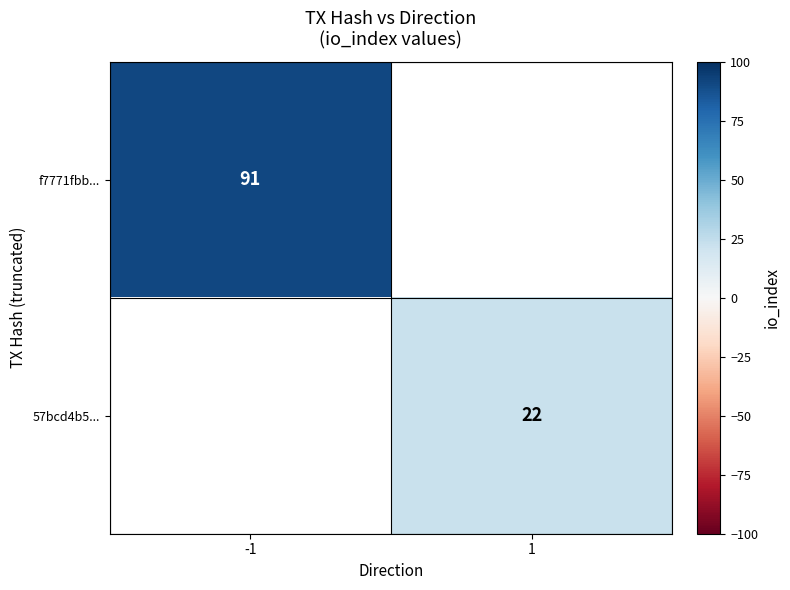

The value of 57bcd4b5... at 1 is 12. True or false?

False